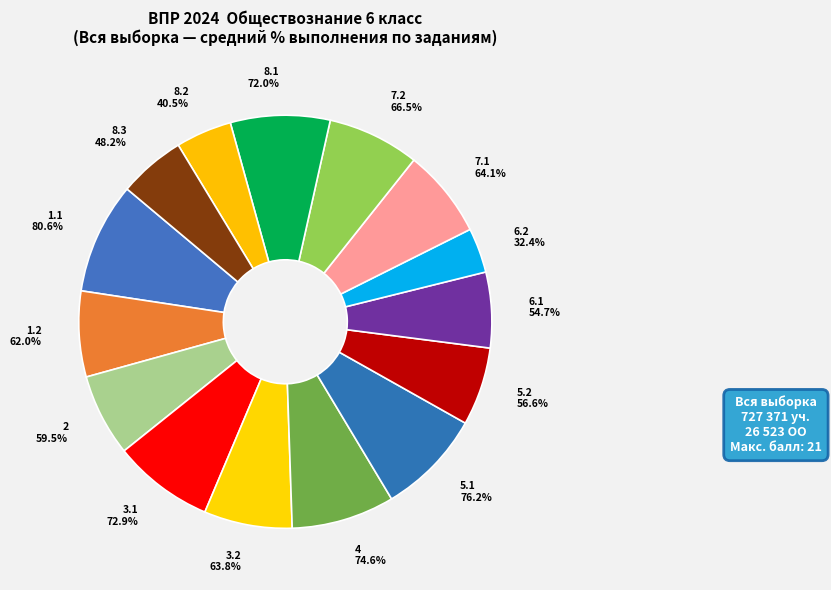

Is it true that 6.1 is 11% of the pie?

False